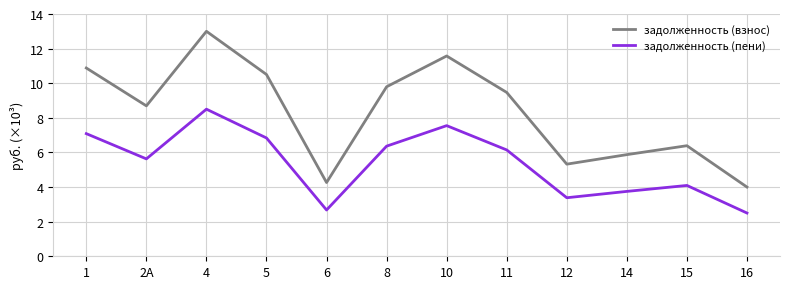

What is the difference between the задолженность (пени) values at 4 and 6?

5.8